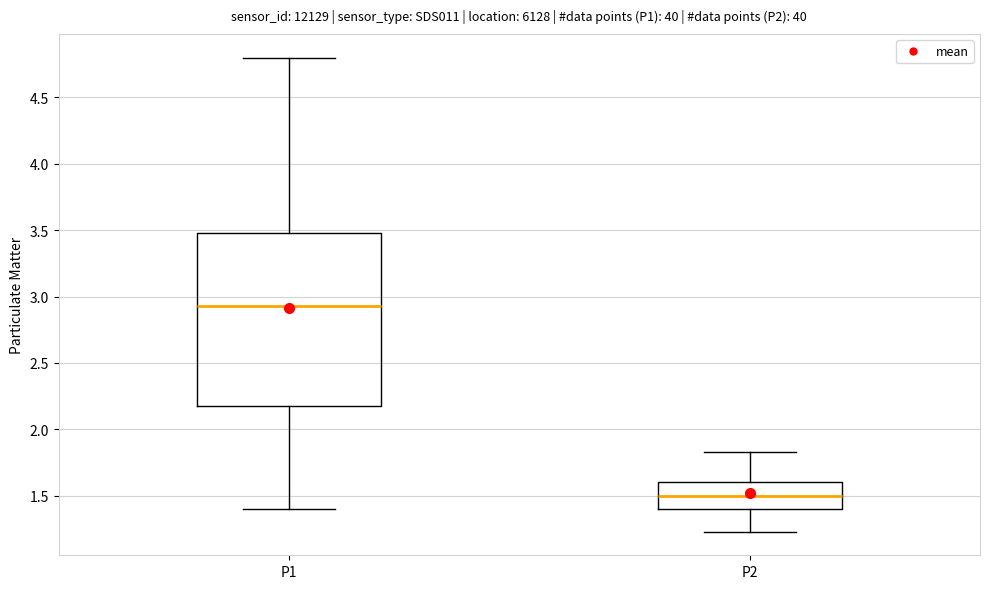

Reading left to right, transcribe this box plot: for each box, give where its median line is, the range the box spans, and where its two whiskers end, as read against the y-axis. The values are not printed on the chart, so give them approximately, as read against the axis.

P1: median 2.95, box 2.20 to 3.50, whiskers 1.40 to 4.80
P2: median 1.50, box 1.40 to 1.60, whiskers 1.25 to 1.85